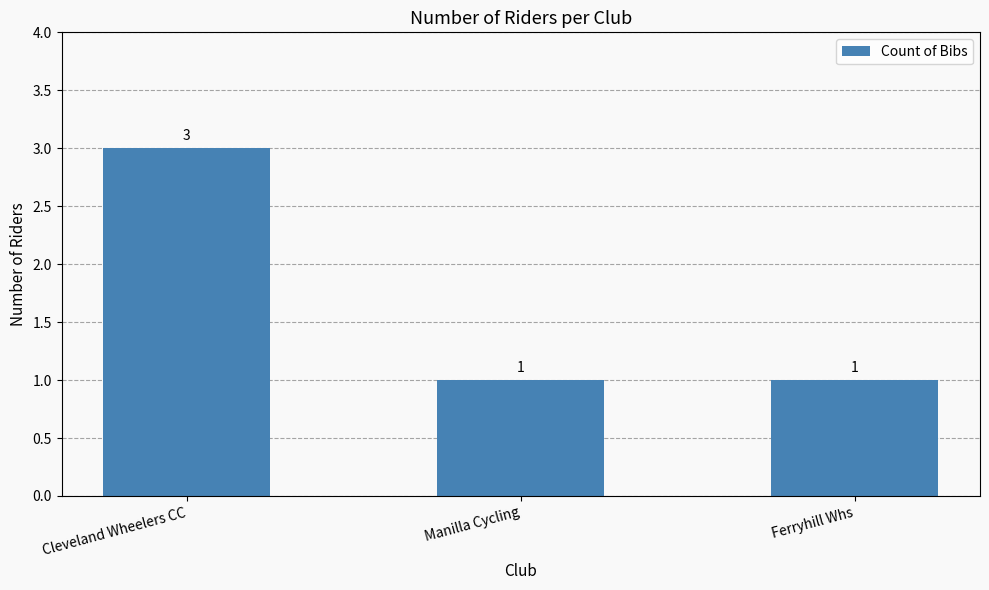

Count the values in the range 1 to 3.

3